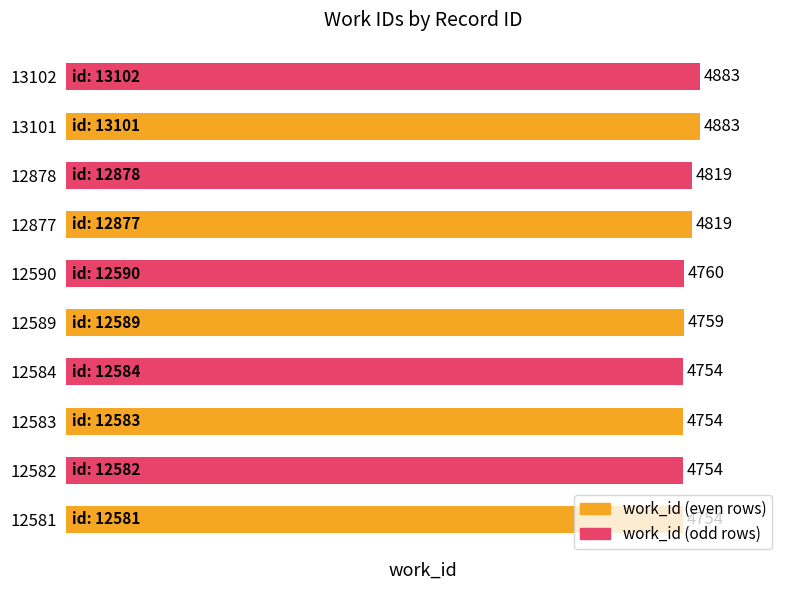

What is the approximate value at 12877?

4819